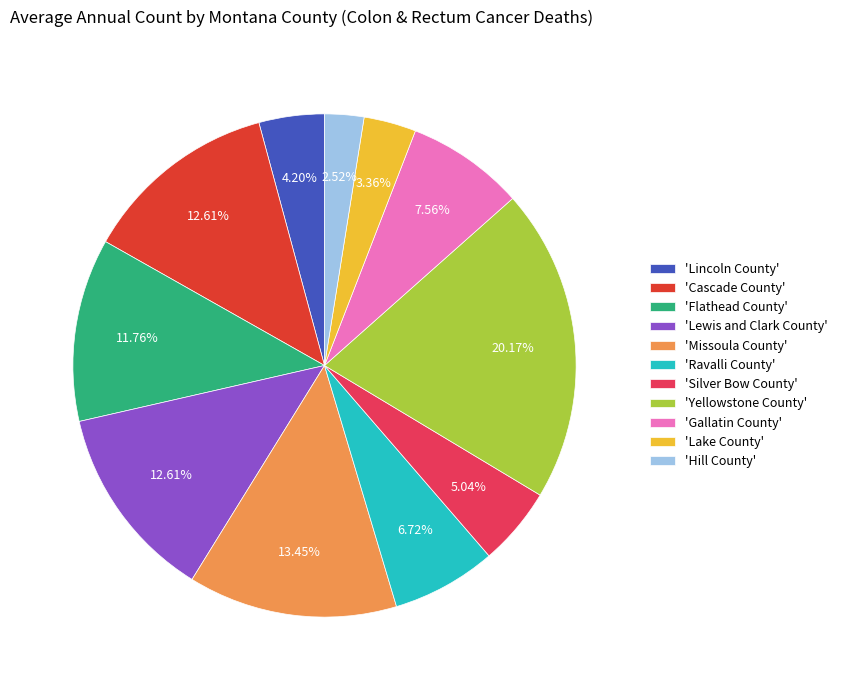

Combined, do 'Missoula County' and 'Cascade County' account for over 50%?

No